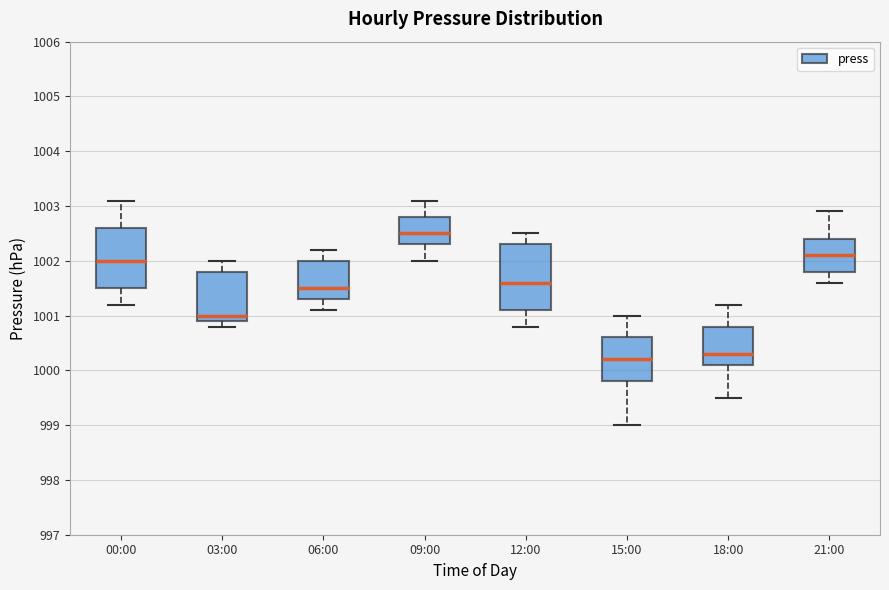

Reading left to right, transcribe this box plot: for each box, give where its median line is, the range the box spans, and where its two whiskers end, as read against the y-axis. The values are not printed on the chart, so give them approximately, as read against the axis.

00:00: median 1002.0, box 1001.5 to 1002.6, whiskers 1001.2 to 1003.1
03:00: median 1001.0, box 1000.9 to 1001.8, whiskers 1000.8 to 1002.0
06:00: median 1001.5, box 1001.3 to 1002.0, whiskers 1001.1 to 1002.2
09:00: median 1002.5, box 1002.3 to 1002.8, whiskers 1002.0 to 1003.1
12:00: median 1001.6, box 1001.1 to 1002.3, whiskers 1000.8 to 1002.5
15:00: median 1000.2, box 999.8 to 1000.6, whiskers 999.0 to 1001.0
18:00: median 1000.3, box 1000.1 to 1000.8, whiskers 999.5 to 1001.2
21:00: median 1002.1, box 1001.8 to 1002.4, whiskers 1001.6 to 1002.9